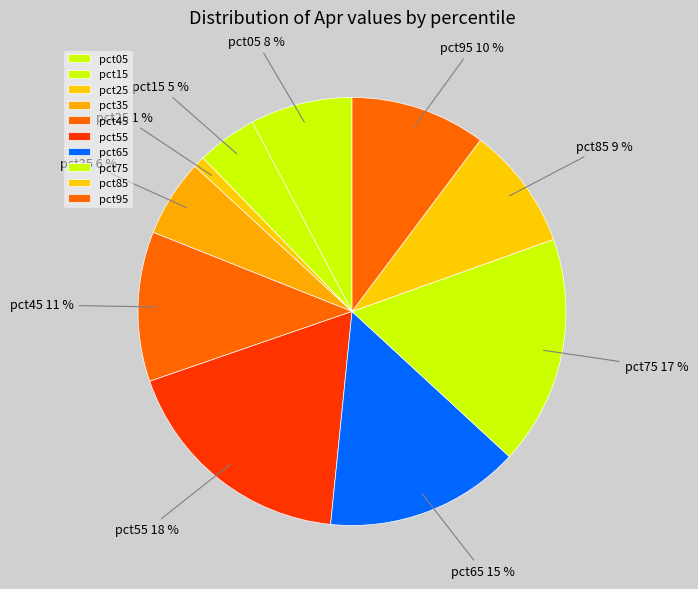

Rank the categories by value from lowest to highest.

pct25, pct15, pct35, pct05, pct85, pct95, pct45, pct65, pct75, pct55